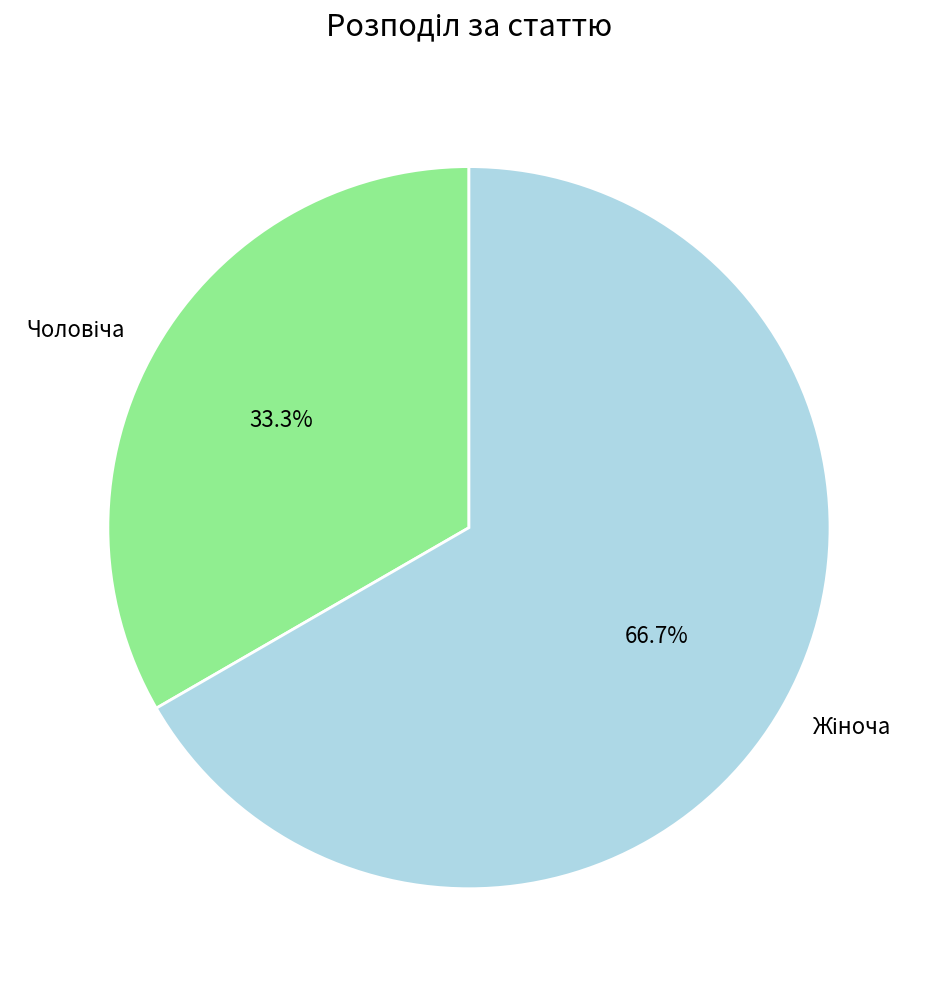

To the nearest percent, what is the average slice percentage?

50%